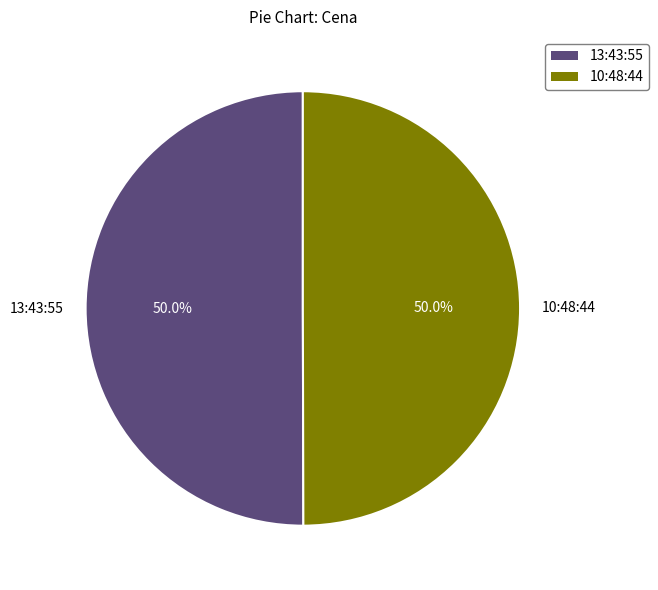

What percentage is the 13:43:55 slice, to the nearest percent?

50%